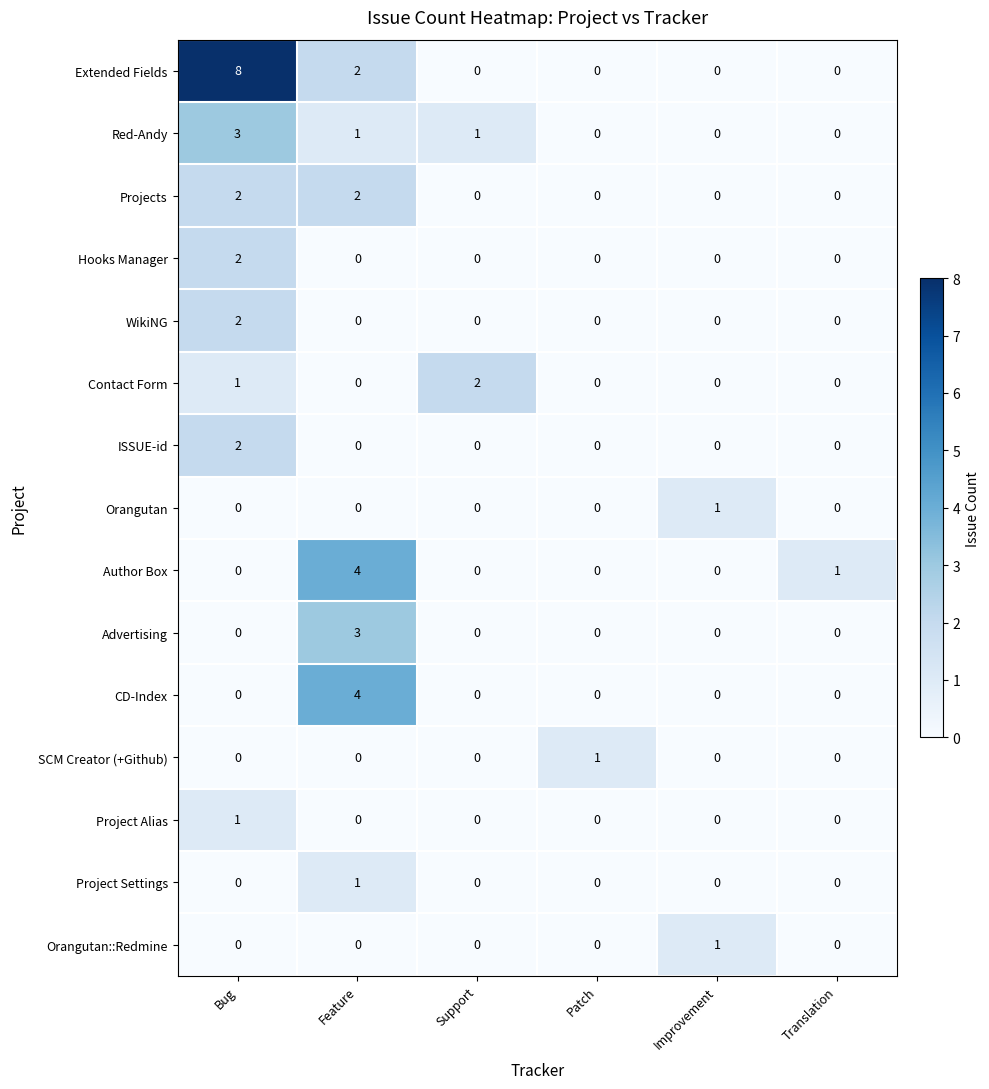

What is the maximum value shown in the chart?

8